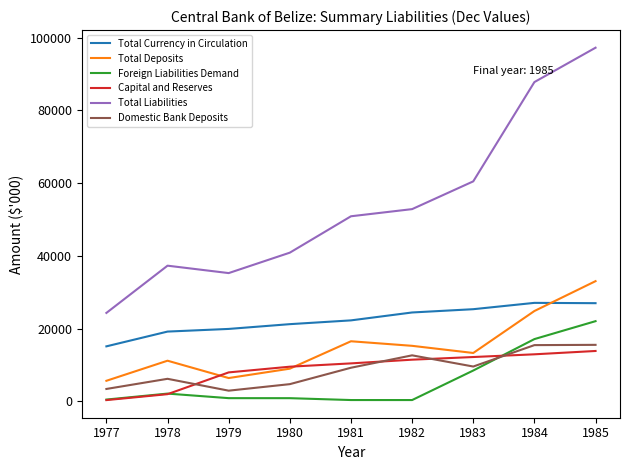

True or false: Domestic Bank Deposits has more than 1 interior local peaks.

True